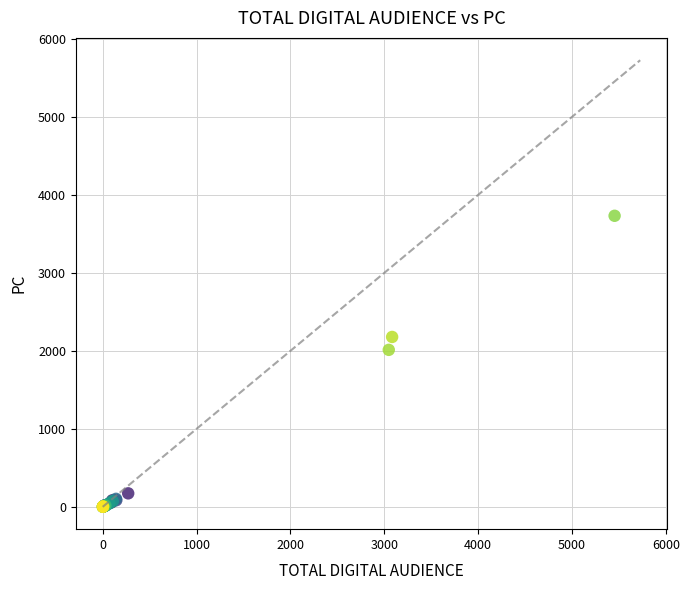

What Y value in the scatter plot is closest to 1866?

2012.7